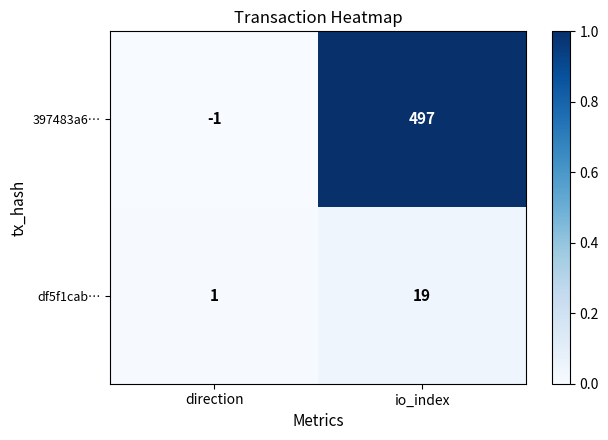

Which series has the widest spread of values?

397483a6…